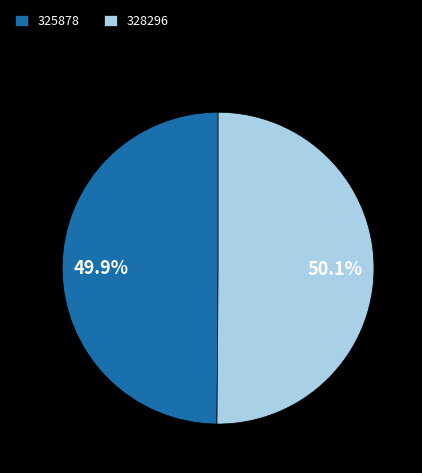

Approximately how many times larger is the value at 325878 compared to 328296?

1.0